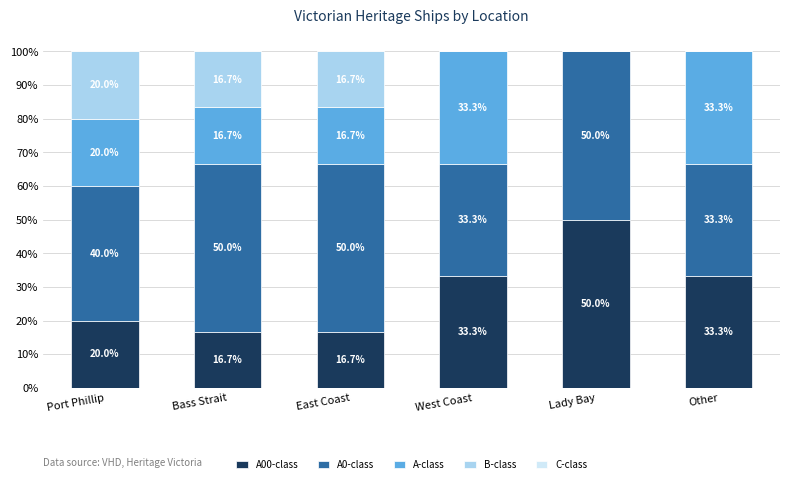

Are the bars horizontal?

No